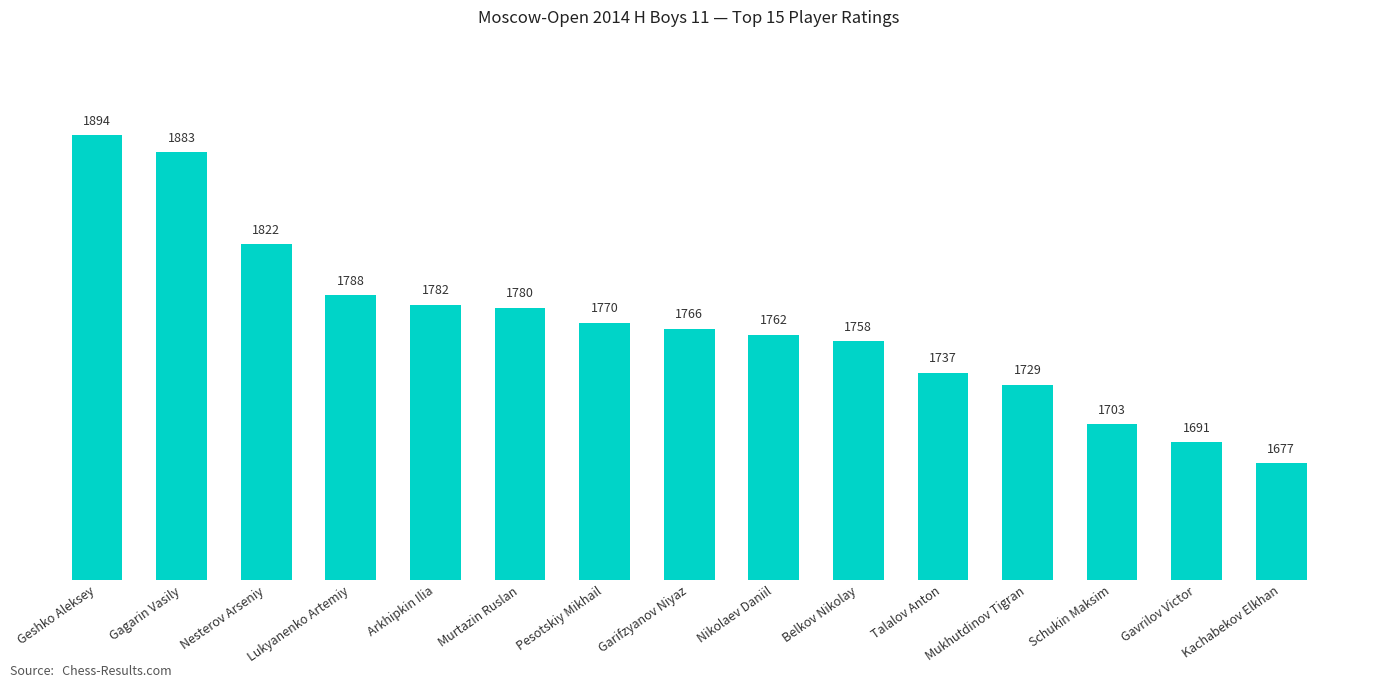

At which category does the chart reach its peak across all series?

Geshko Aleksey